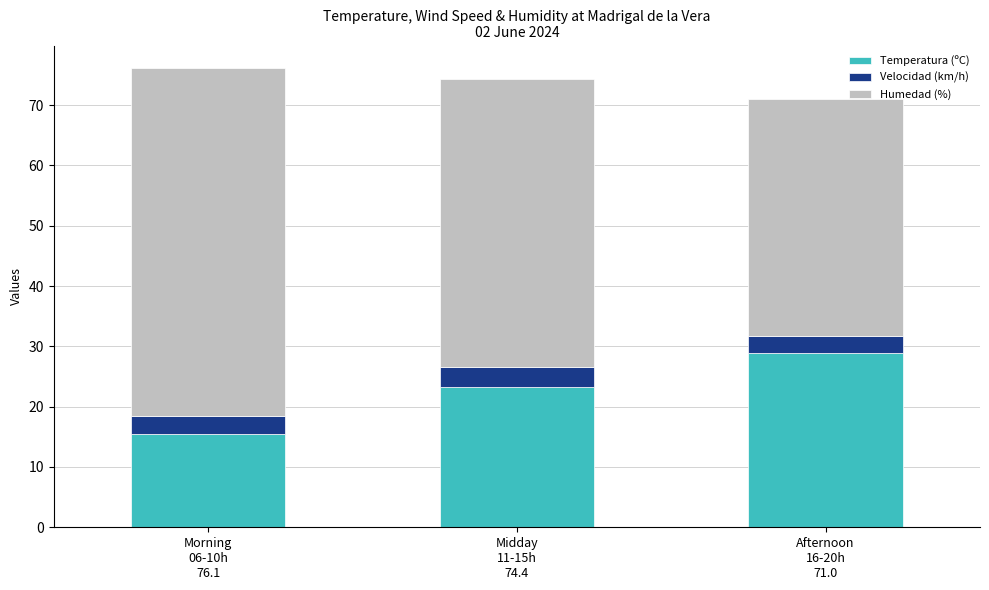

What is the difference between the maximum and second lowest values in the Temperatura (ºC) series?

5.8